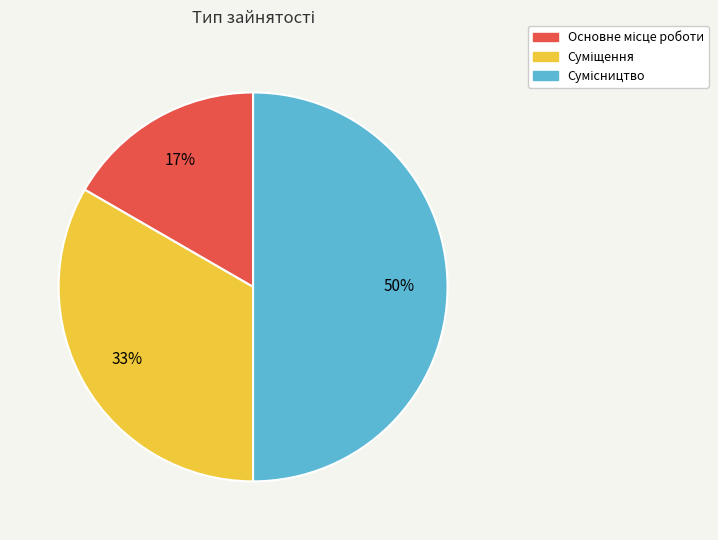

To the nearest percent, what is the difference between the largest and smallest slice percentages?

33%